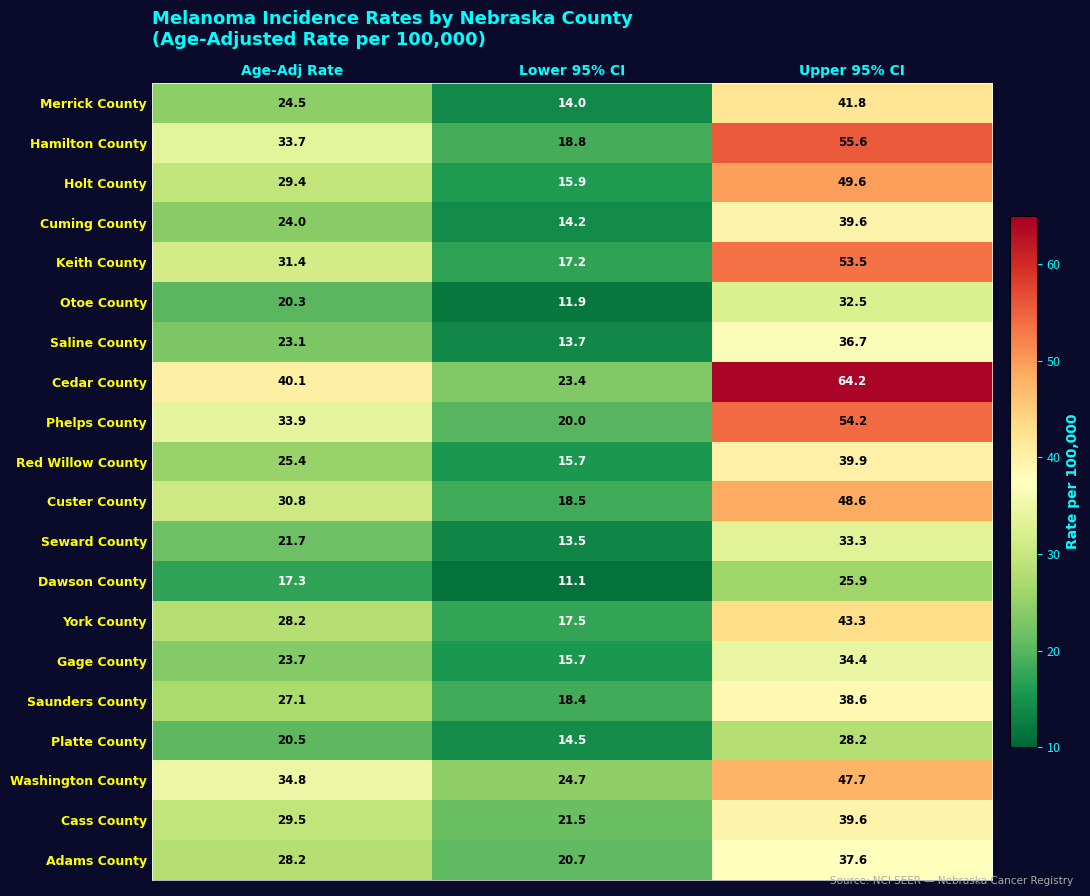

What is the smallest value displayed?

11.1